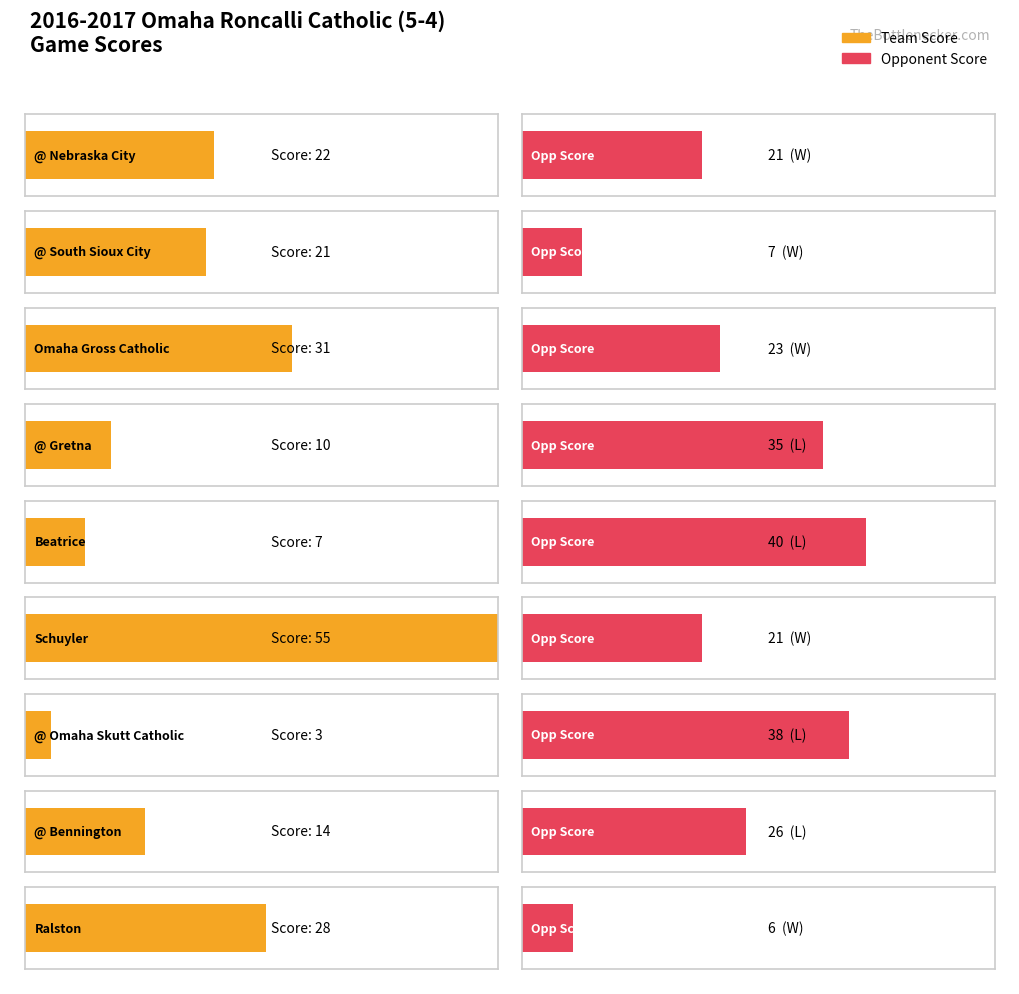

At which label is Opp Score closest to 23?

Omaha Gross Catholic